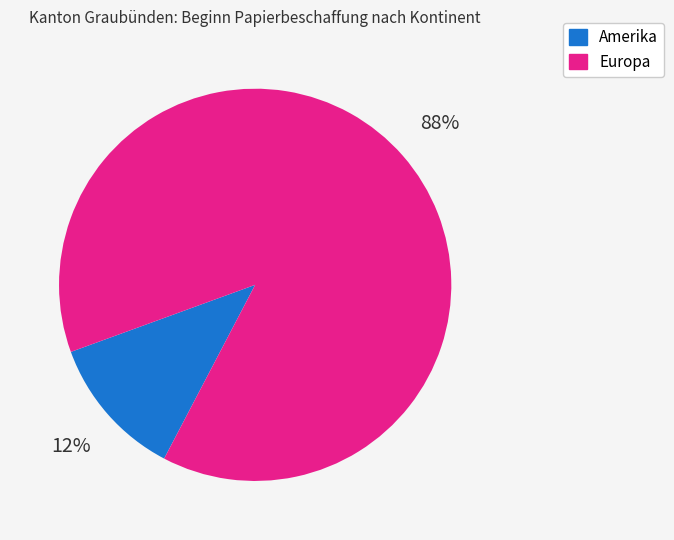

To the nearest percent, what is the difference between the largest and smallest slice percentages?

76%